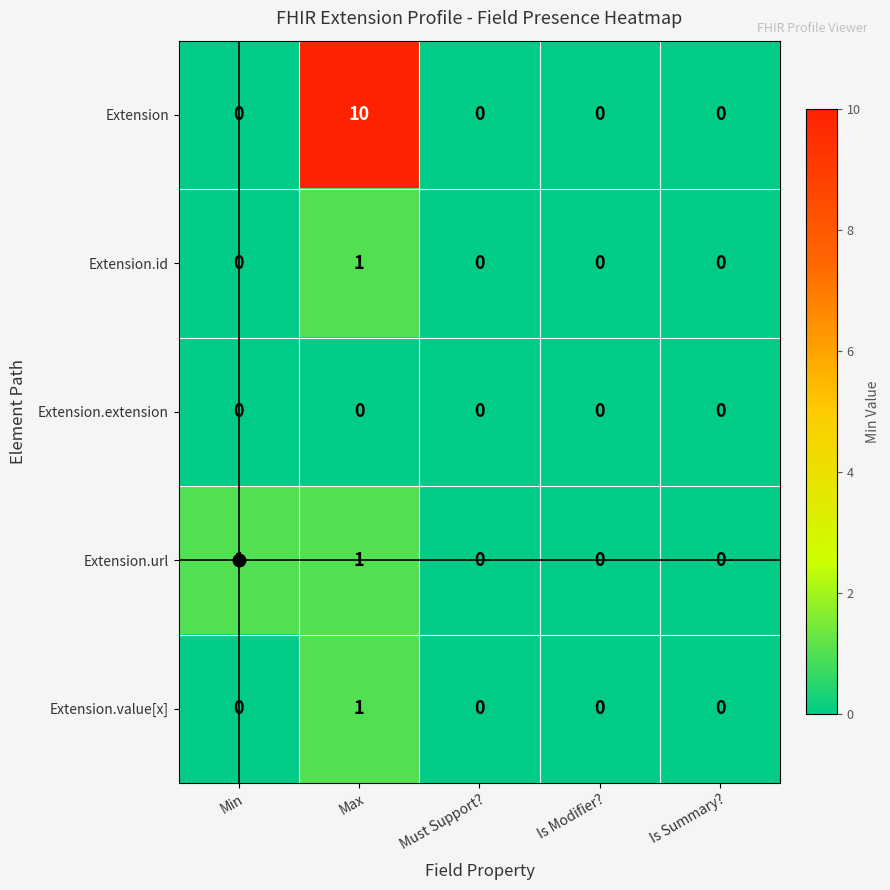

What is the spread (max minus min) of values at Min?

1